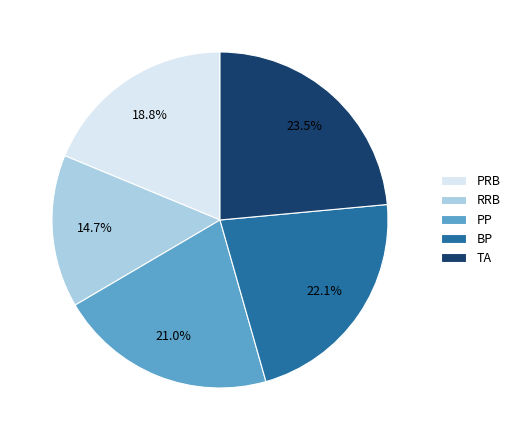

What percentage is the PP slice, to the nearest percent?

21%